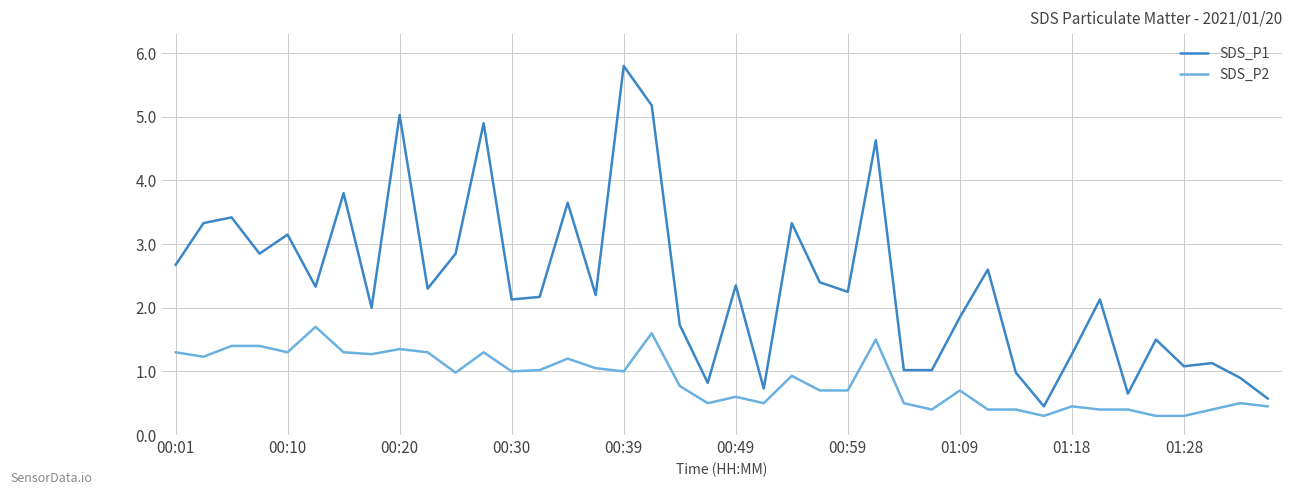

Which series has the widest spread of values?

SDS_P1